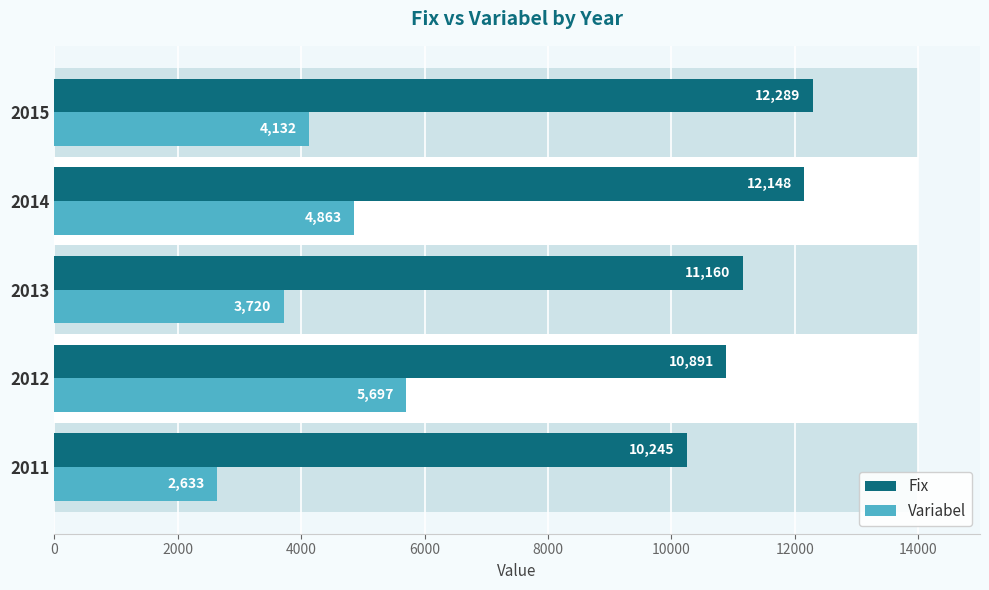

Rank the series by their average value, from lowest to highest.

Variabel, Fix